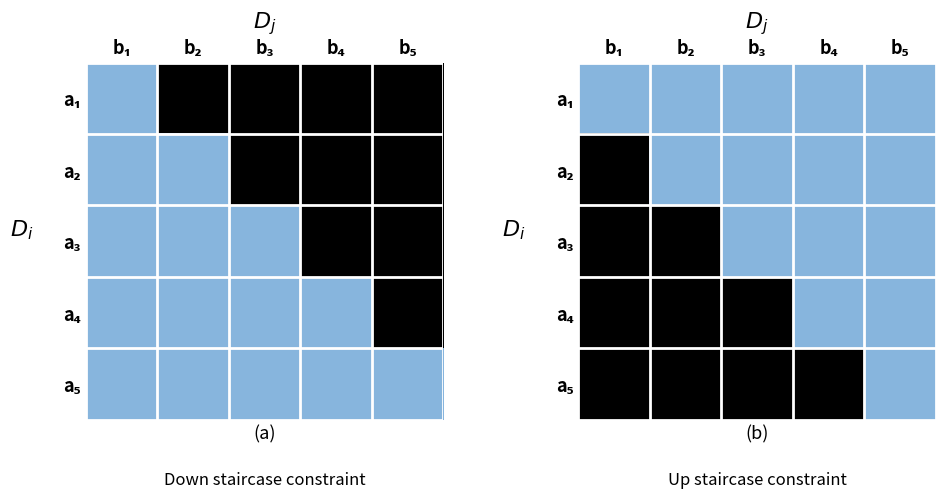

The value of a₃ at b₅ is 2. True or false?

False